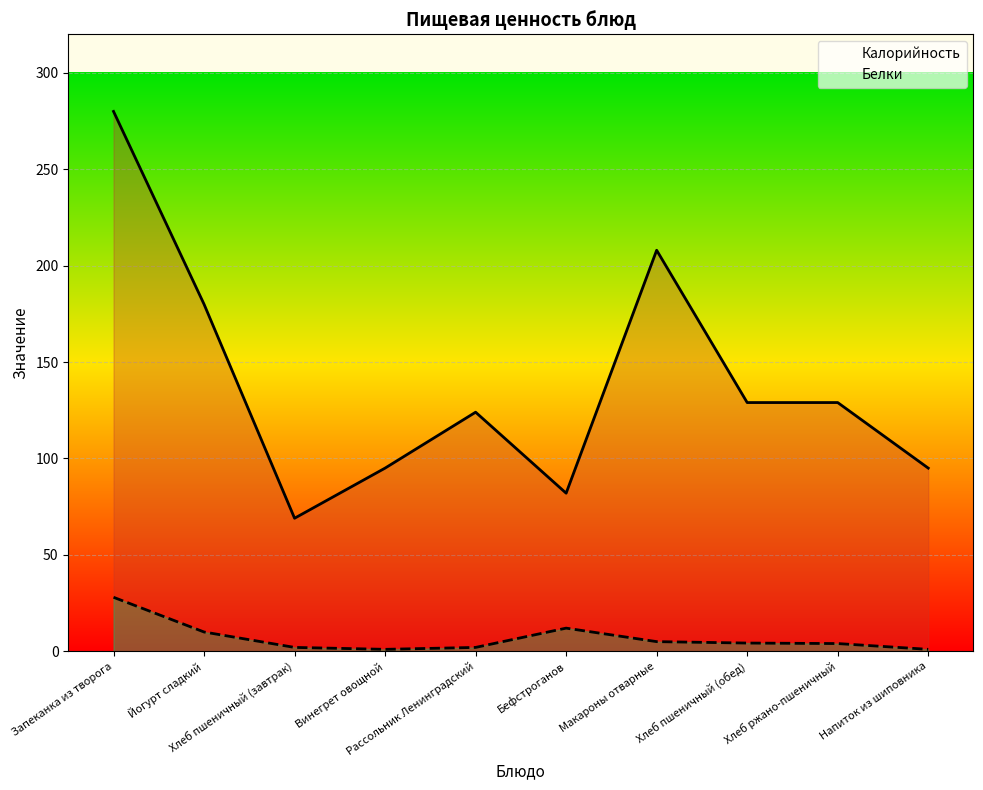

What is the average value of the Белки series?

6.9